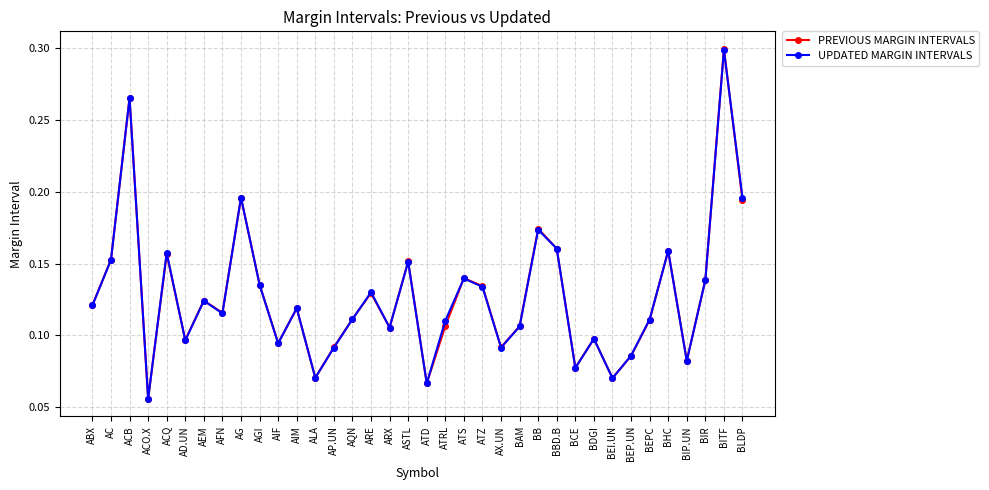

Is the value of PREVIOUS MARGIN INTERVALS at AG greater than the value of UPDATED MARGIN INTERVALS at AGI?

Yes